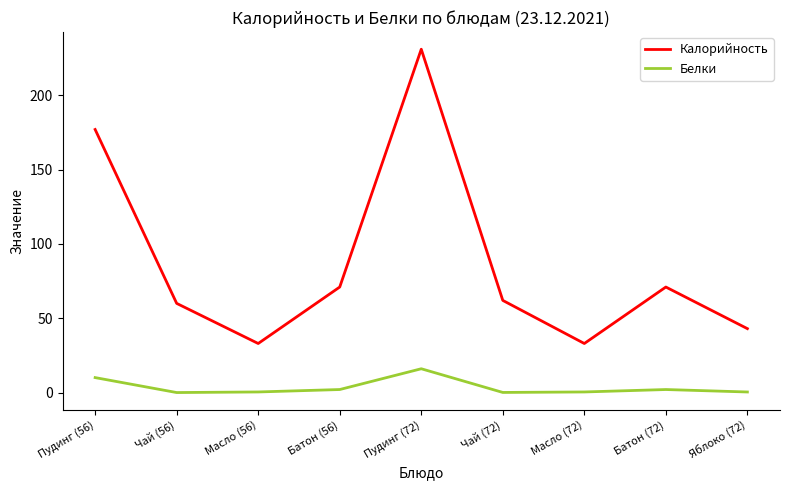

Which series has the largest total across all categories?

Калорийность